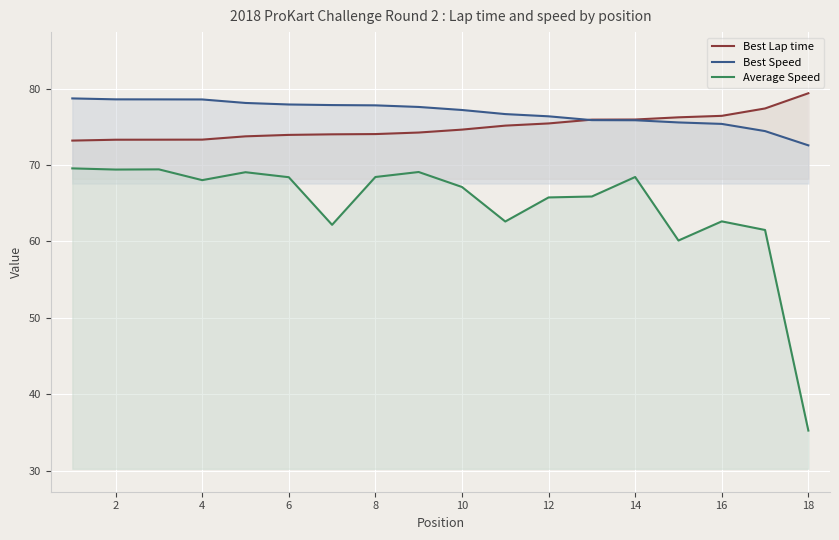

At how many categories does at least one series exceed 48?

18